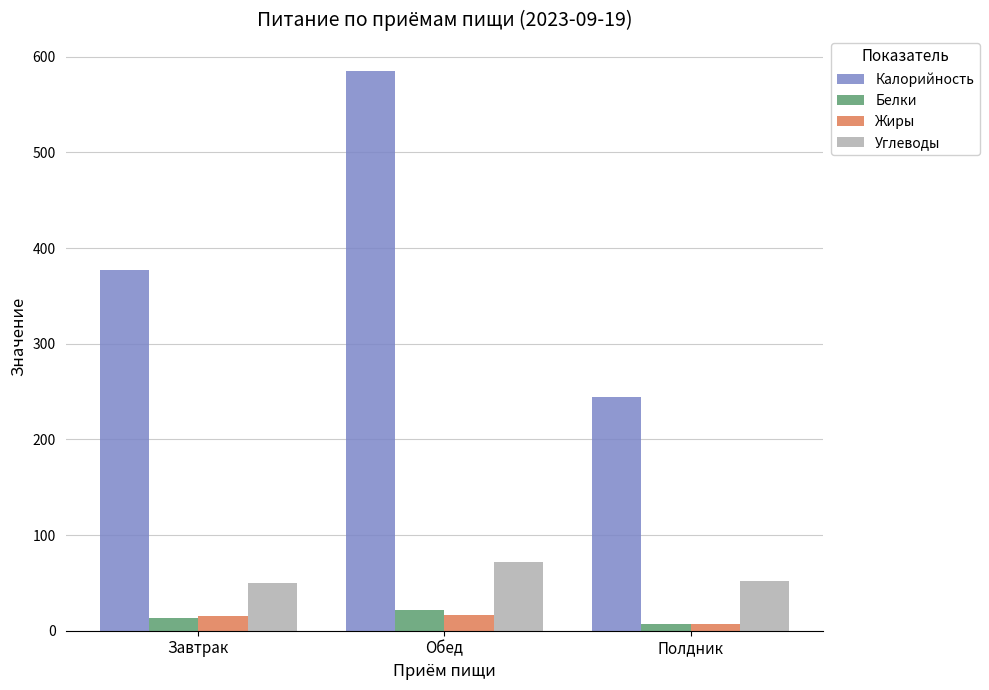

Read the Жиры value at Обед.

16.1